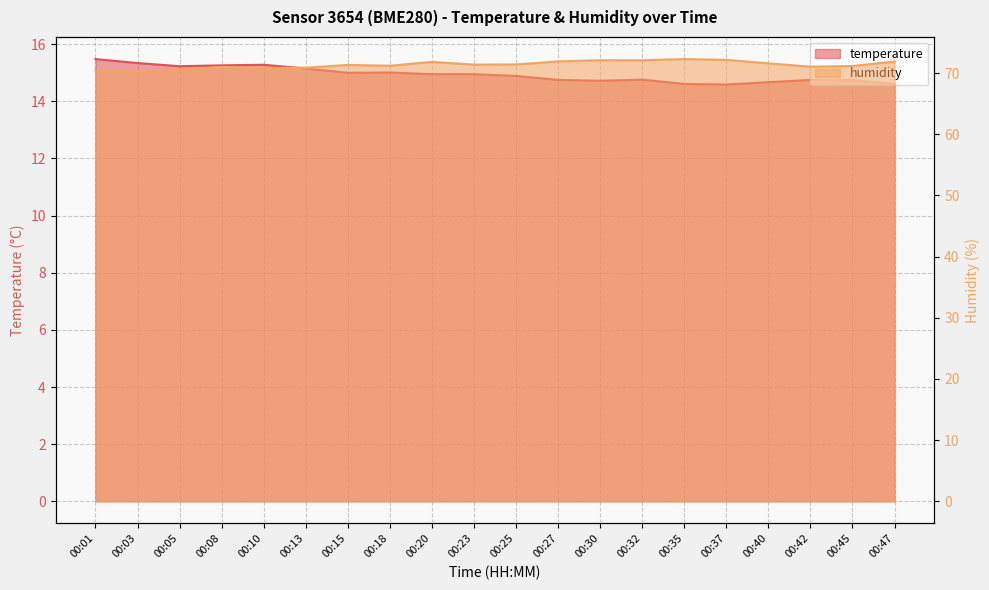

Reading left to right, list all the values displayed in this chart.

temperature: 00:01=15.5	00:03=15.3	00:05=15.2	00:08=15.3	00:10=15.3	00:13=15.2	00:15=15.0	00:18=15.0	00:20=14.9	00:23=14.9	00:25=14.9	00:27=14.8	00:30=14.7	00:32=14.8	00:35=14.6	00:37=14.6	00:40=14.7	00:42=14.8	00:45=14.7	00:47=14.6
humidity: 00:01=70.4	00:03=70.2	00:05=70.5	00:08=71.0	00:10=70.8	00:13=70.9	00:15=71.3	00:18=71.2	00:20=71.8	00:23=71.4	00:25=71.4	00:27=71.9	00:30=72.1	00:32=72.1	00:35=72.3	00:37=72.2	00:40=71.6	00:42=71.0	00:45=71.2	00:47=71.9